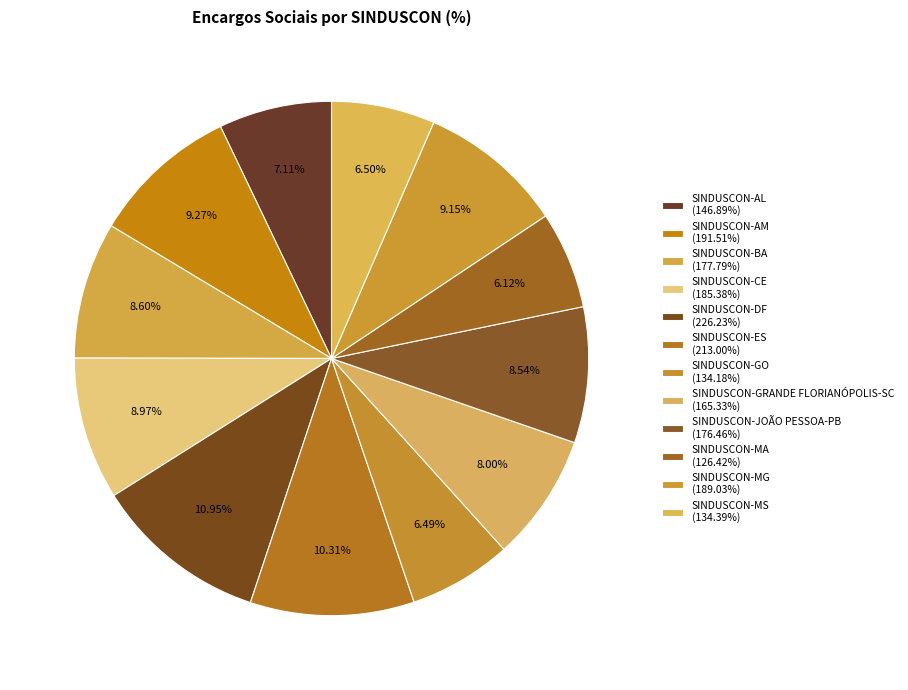

How many slices are in this pie chart?

12